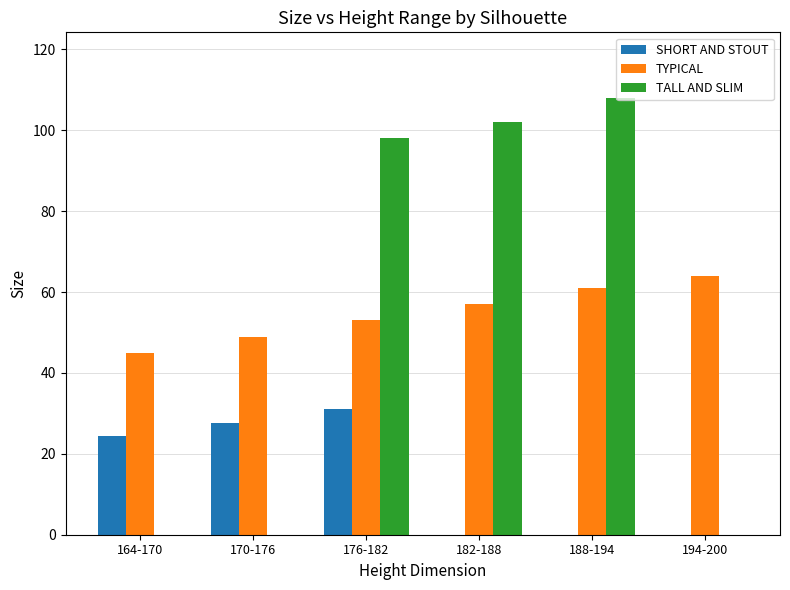

Which series changed the most between 164-170 and 182-188?

TALL AND SLIM